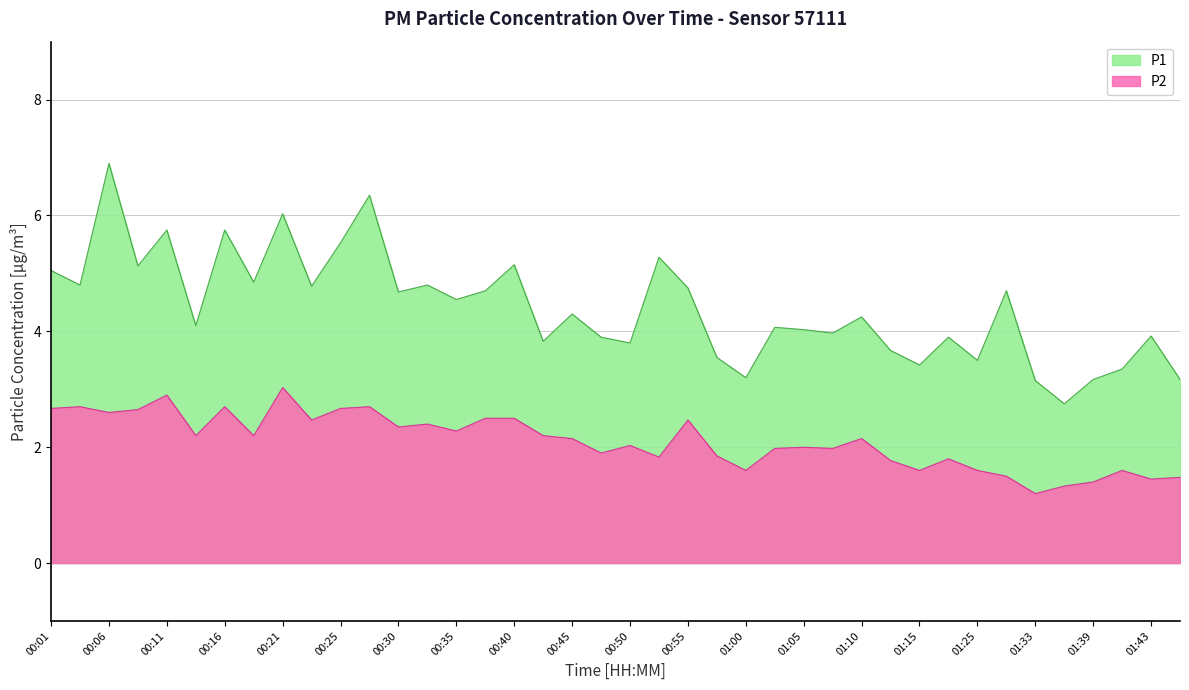

How many interior local peaks does the P2 series have?

12